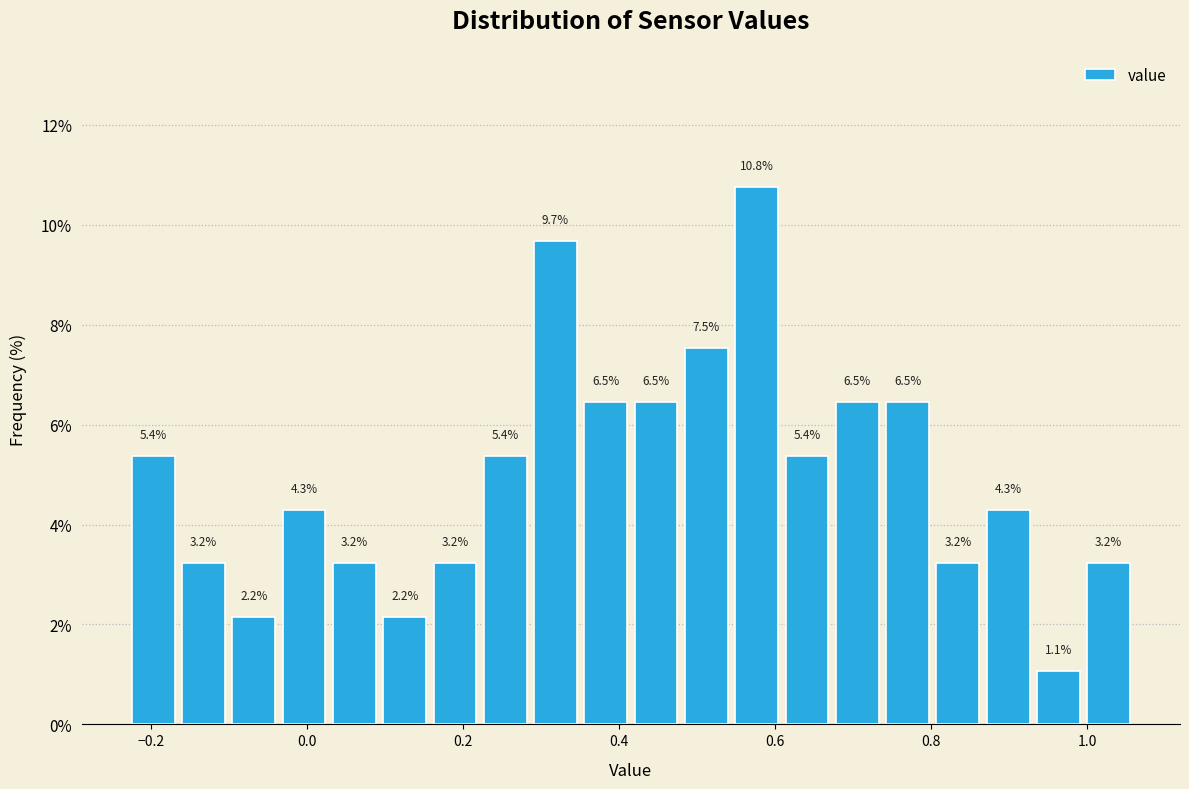

Around what value on the x-axis is the tallest bar? Give the approximate position of its centre, as read against the axis.

0.58